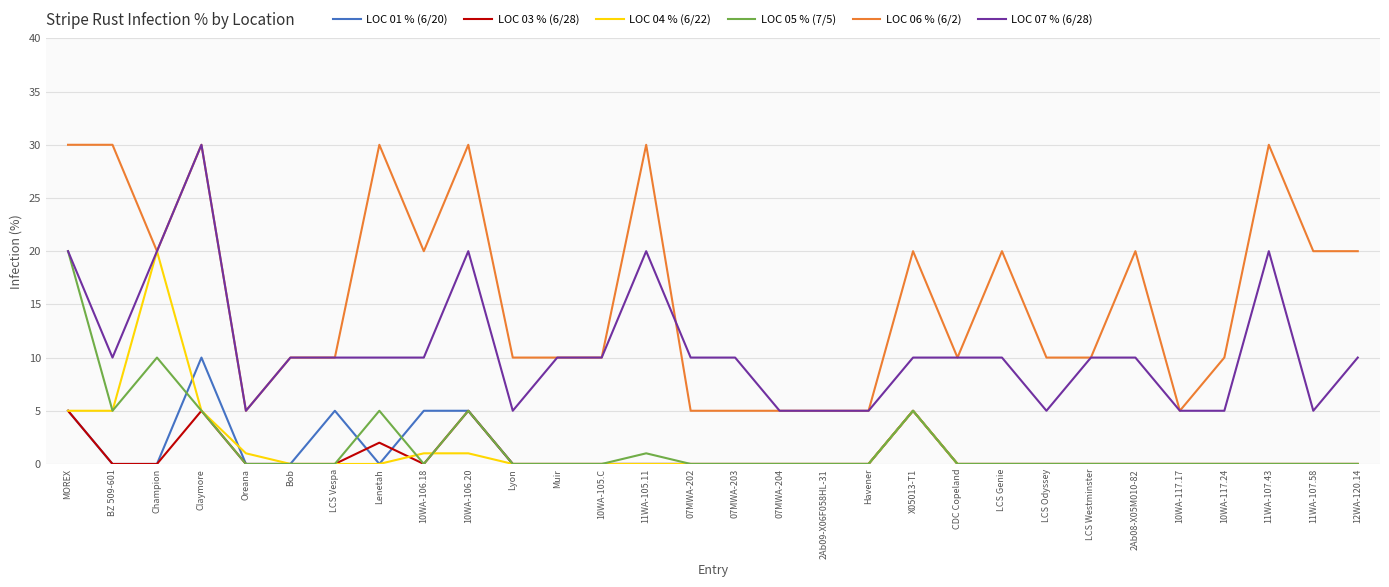

True or false: LOC 04 % (6/22) has more than 0 points higher than both neighbors.

True